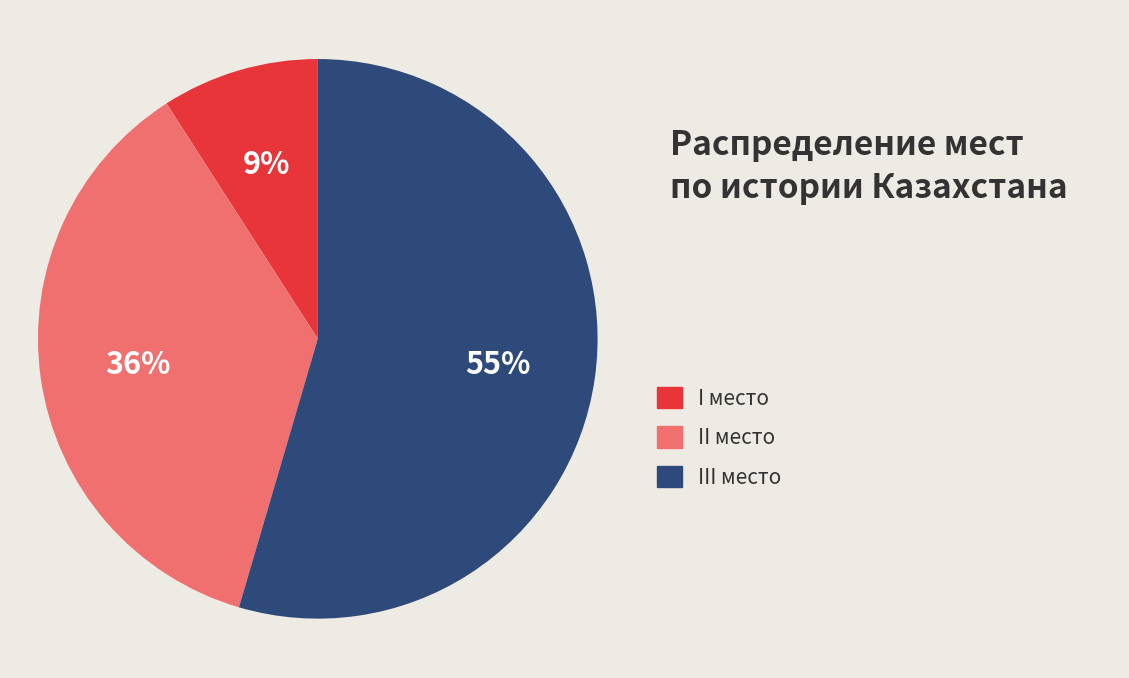

Does any single category account for the majority?

Yes